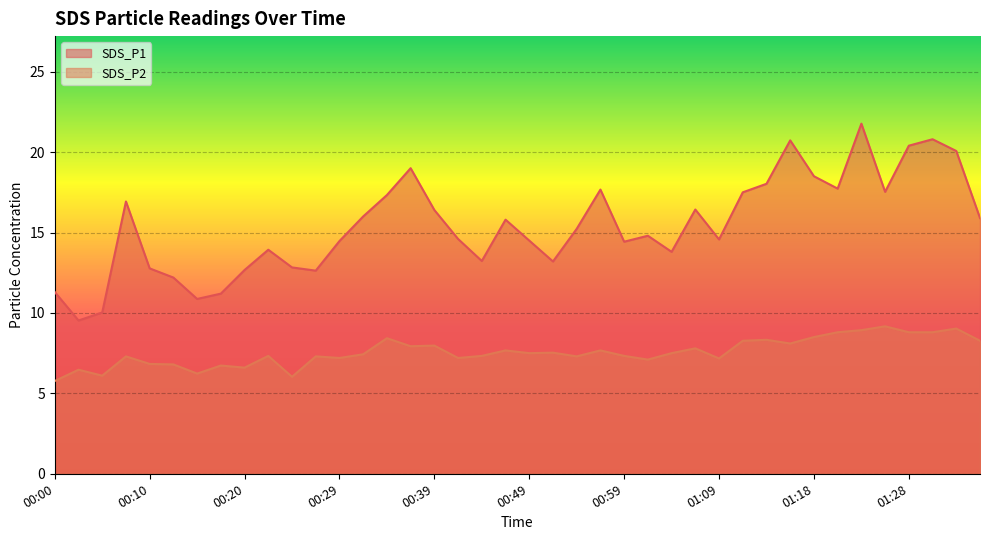

How many categories are shown in the chart?

40